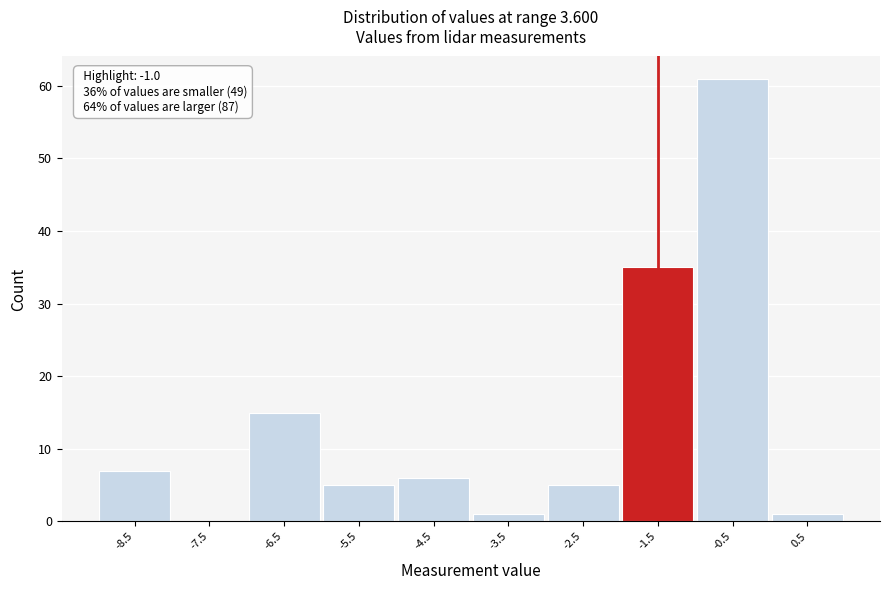

Reading left to right, list all the values displayed in this chart.

-8.5=7	-7.5=0	-6.5=15	-5.5=5	-4.5=6	-3.5=1	-2.5=5	-1.5=35	-0.5=61	0.5=1